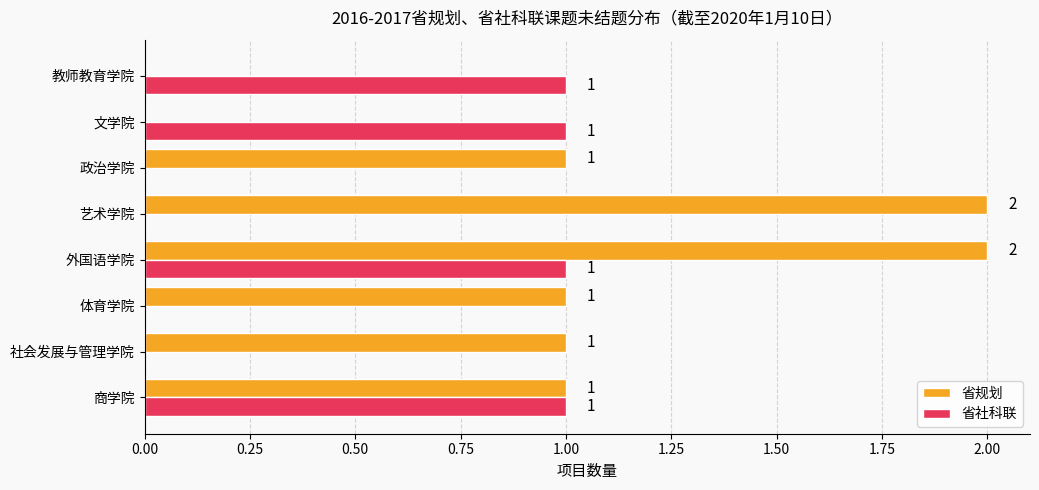

What is the sum of all 省规划 values?

8